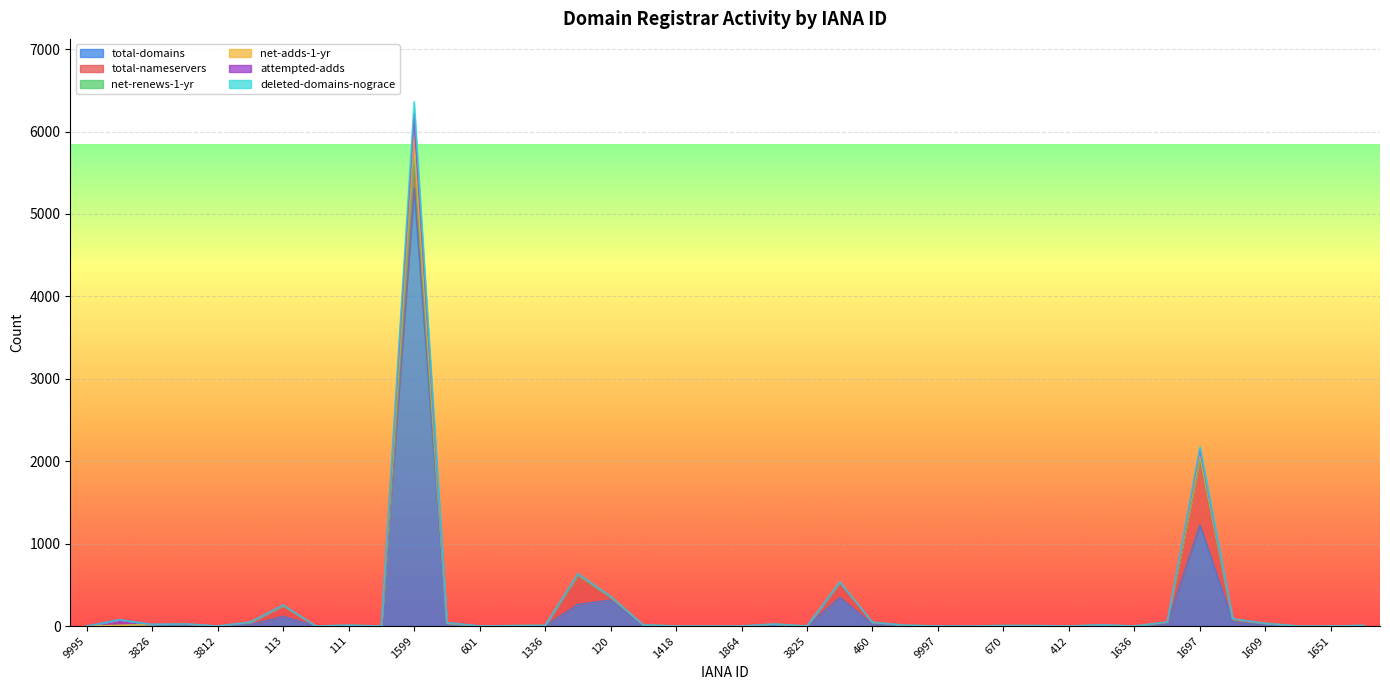

How many lines are shown in the chart?

6